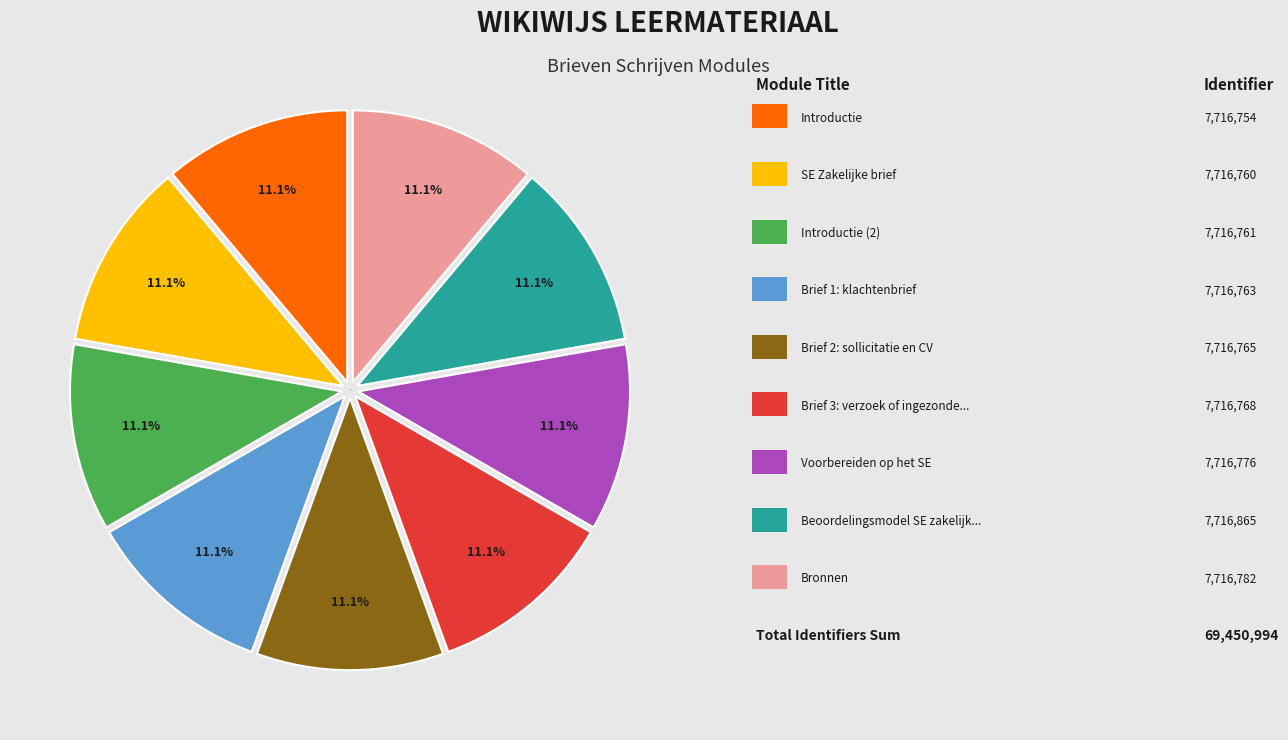

How many slices are in this pie chart?

9